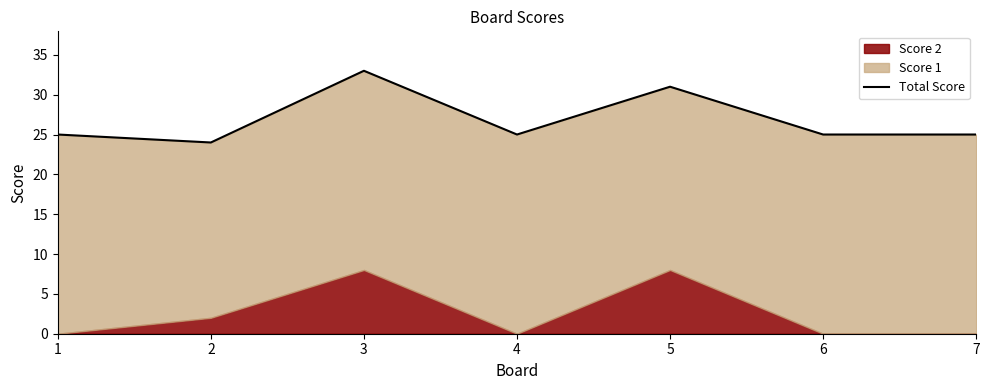

Where does the data first go above 25?

3